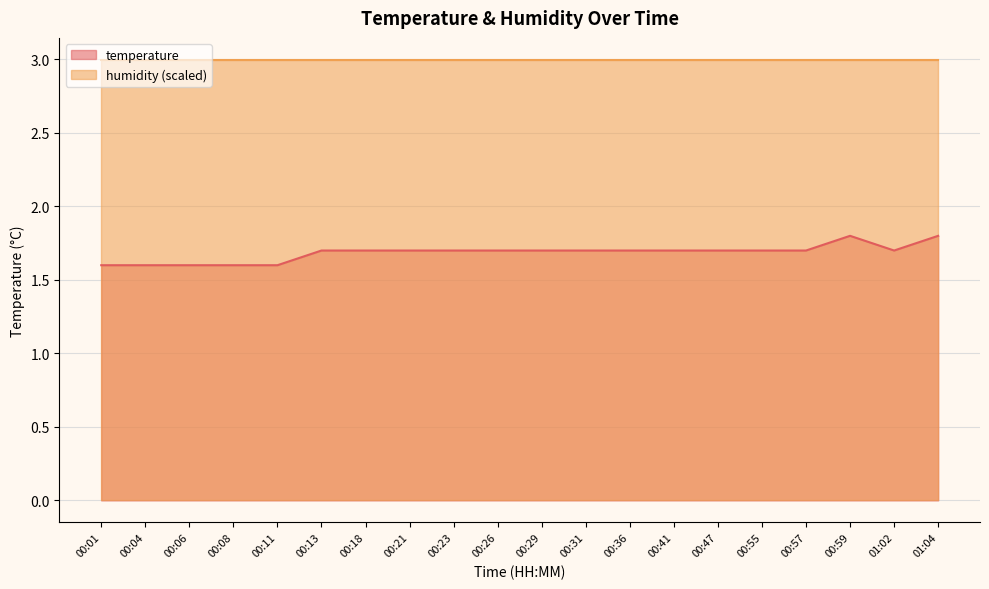

Reading right to left, transcribe all the data shown in this chart.

01:04=1.8	01:02=1.7	00:59=1.8	00:57=1.7	00:55=1.7	00:47=1.7	00:41=1.7	00:36=1.7	00:31=1.7	00:29=1.7	00:26=1.7	00:23=1.7	00:21=1.7	00:18=1.7	00:13=1.7	00:11=1.6	00:08=1.6	00:06=1.6	00:04=1.6	00:01=1.6